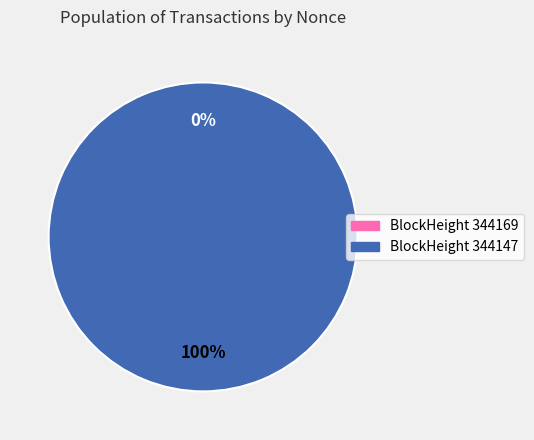

Which category has the biggest portion of the pie?

344147